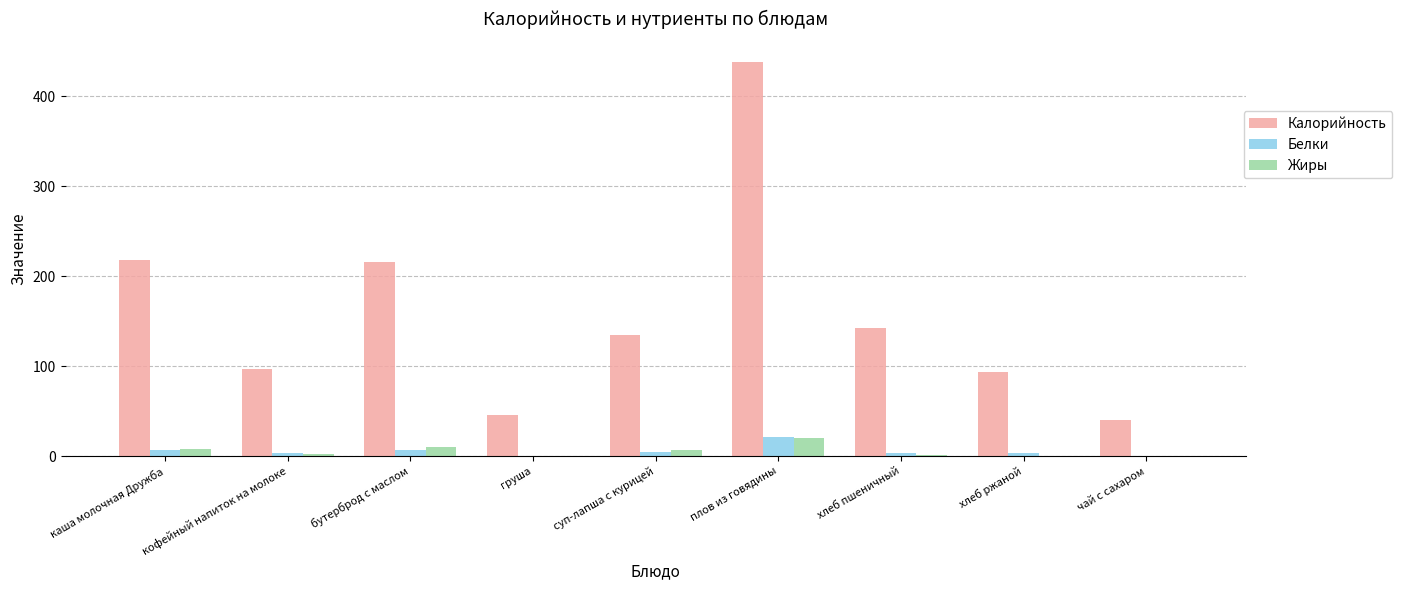

Is it true that Жиры equals 1.2 at хлеб пшеничный?

True